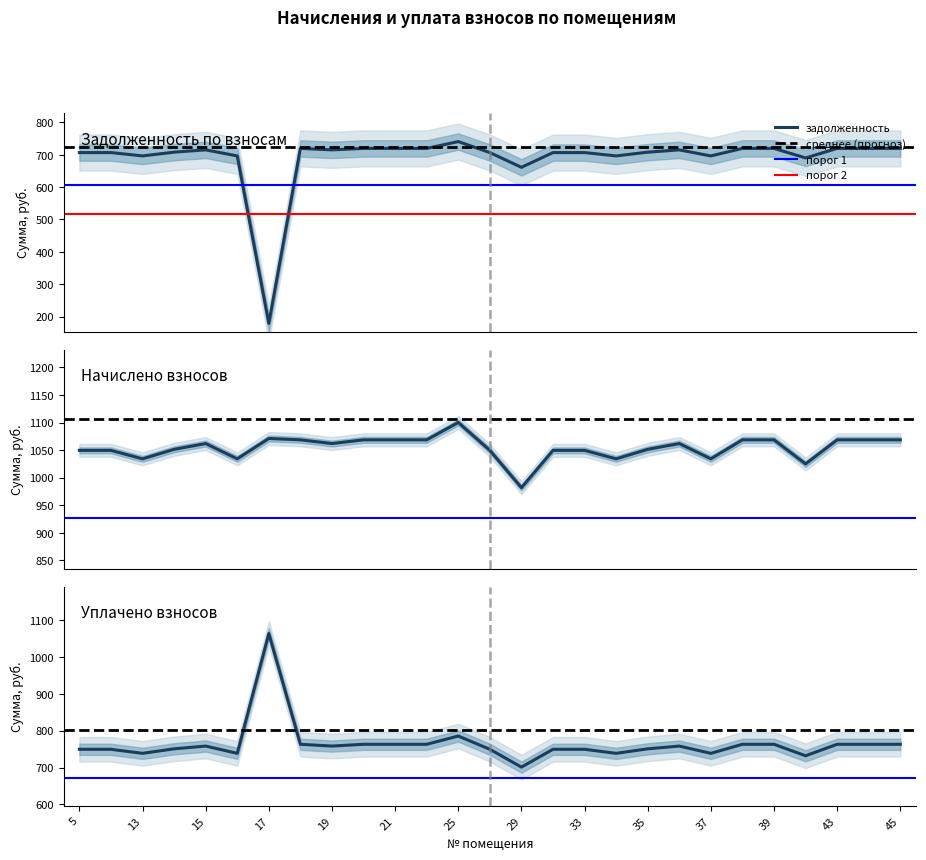

What is the highest value of the задолженность series?

741.0